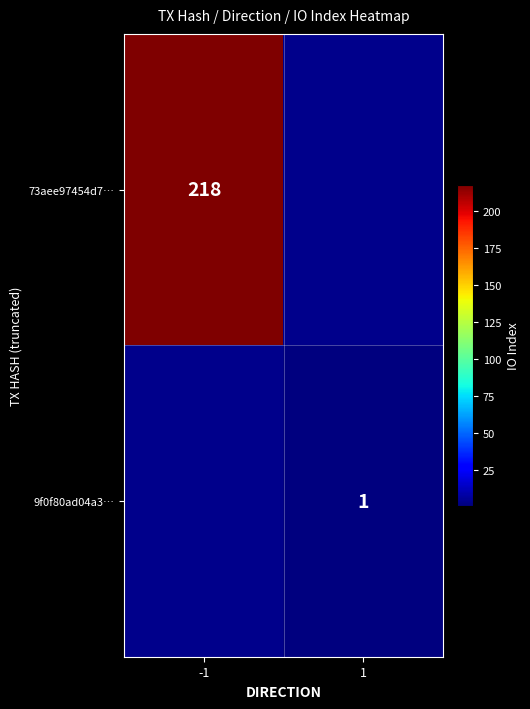

Between 1 and -1, which is larger?

-1